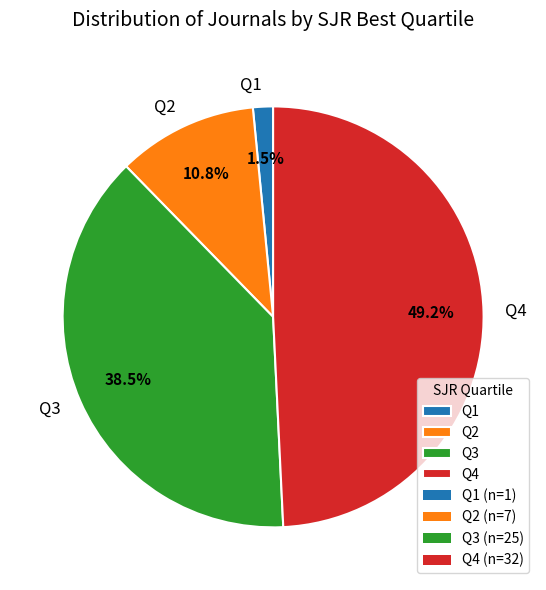

True or false: Q4 accounts for 49% of the total.

True